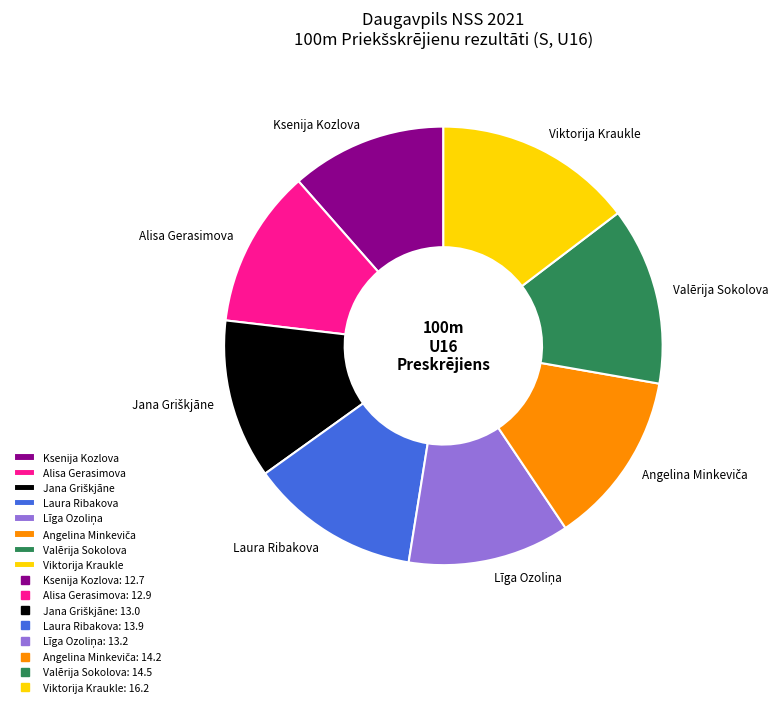

Which category has the biggest portion of the pie?

Viktorija Kraukle